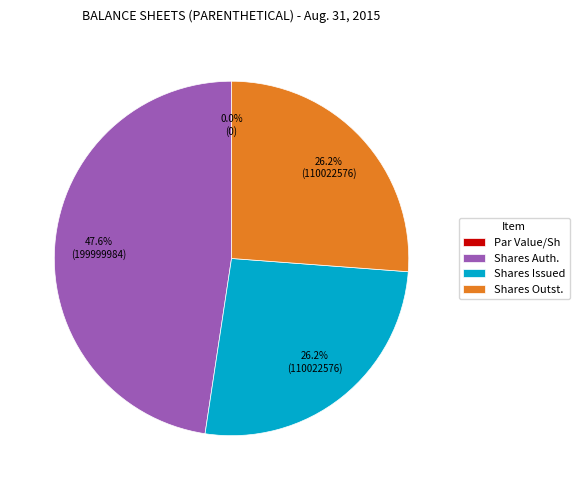

How many segments does this pie chart have?

4